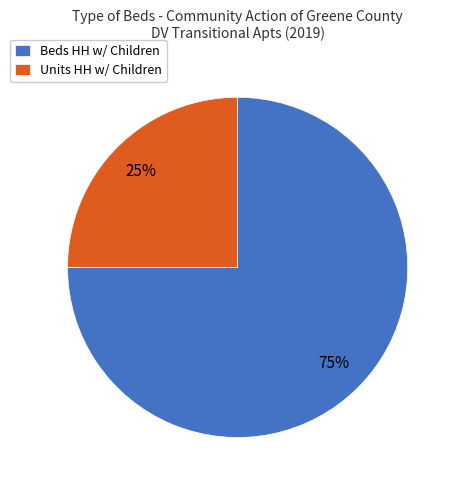

Which category accounts for the majority?

Beds HH w/ Children